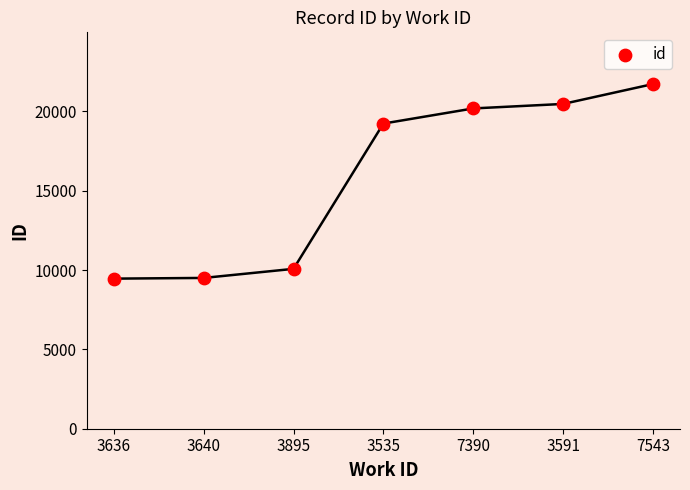

What Y value in the scatter plot is closest to 15587?

19227